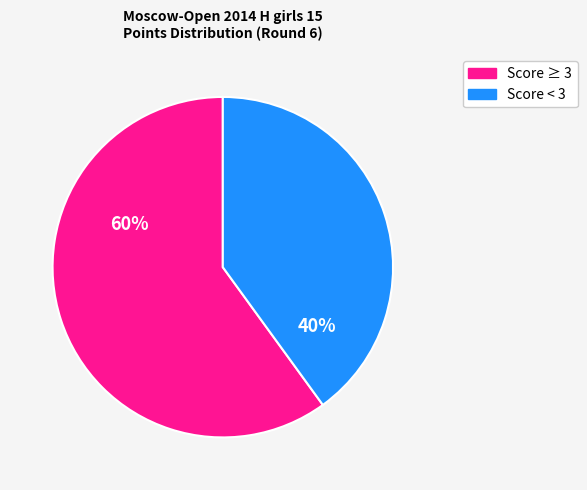

Is there any slice that represents more than half of the pie?

Yes